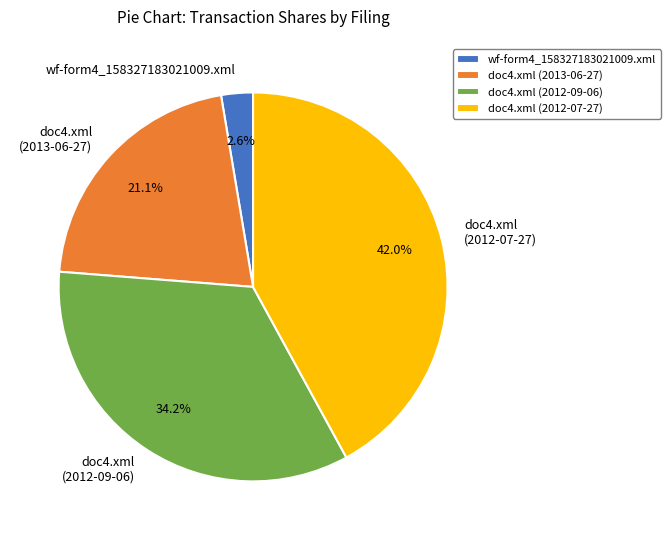

What percentage is NOT represented by doc4.xml (2013-06-27)?

78.9%